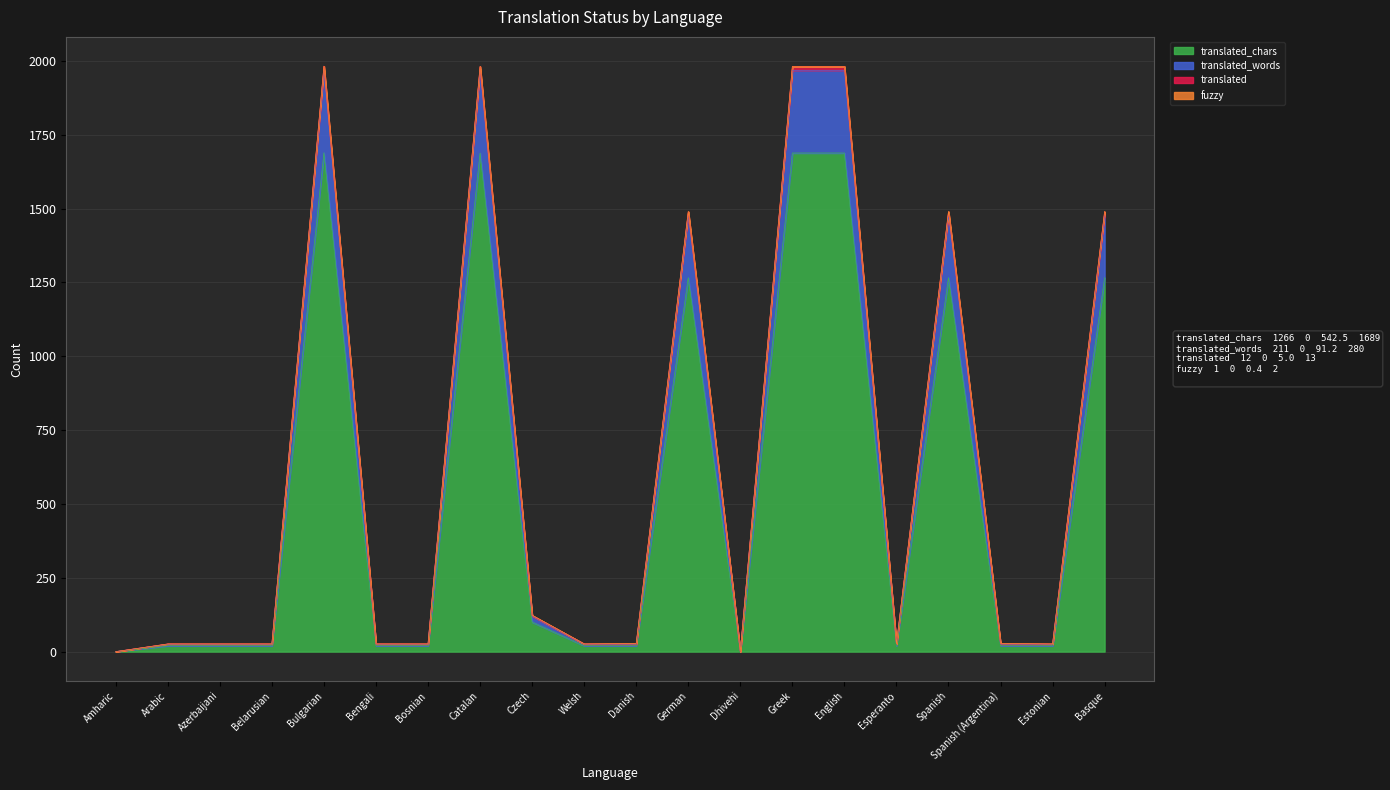

What position from the left is English?

15